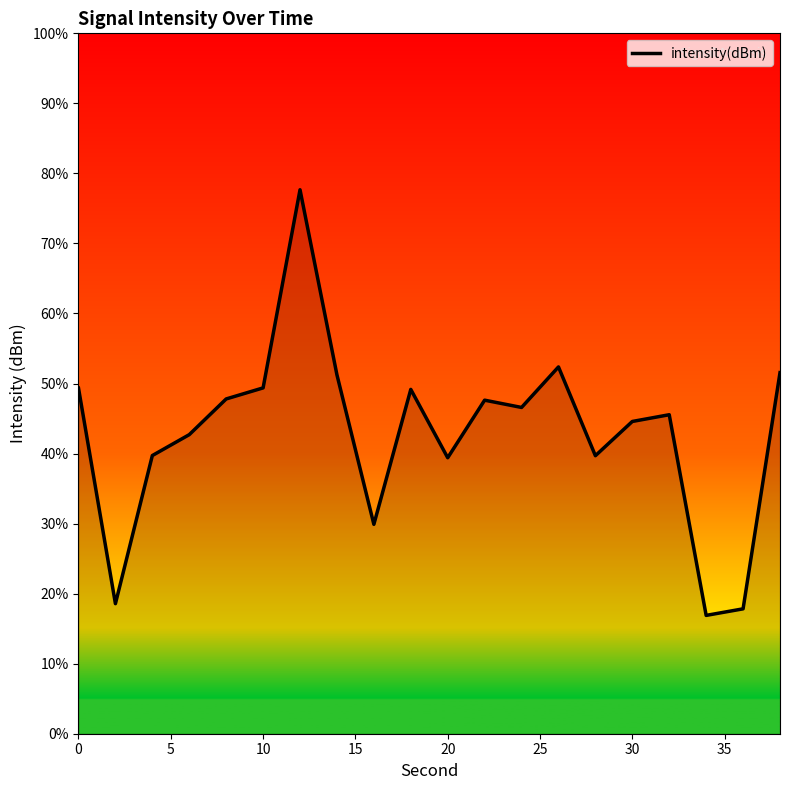

What is the difference between the maximum and minimum values?

60.8